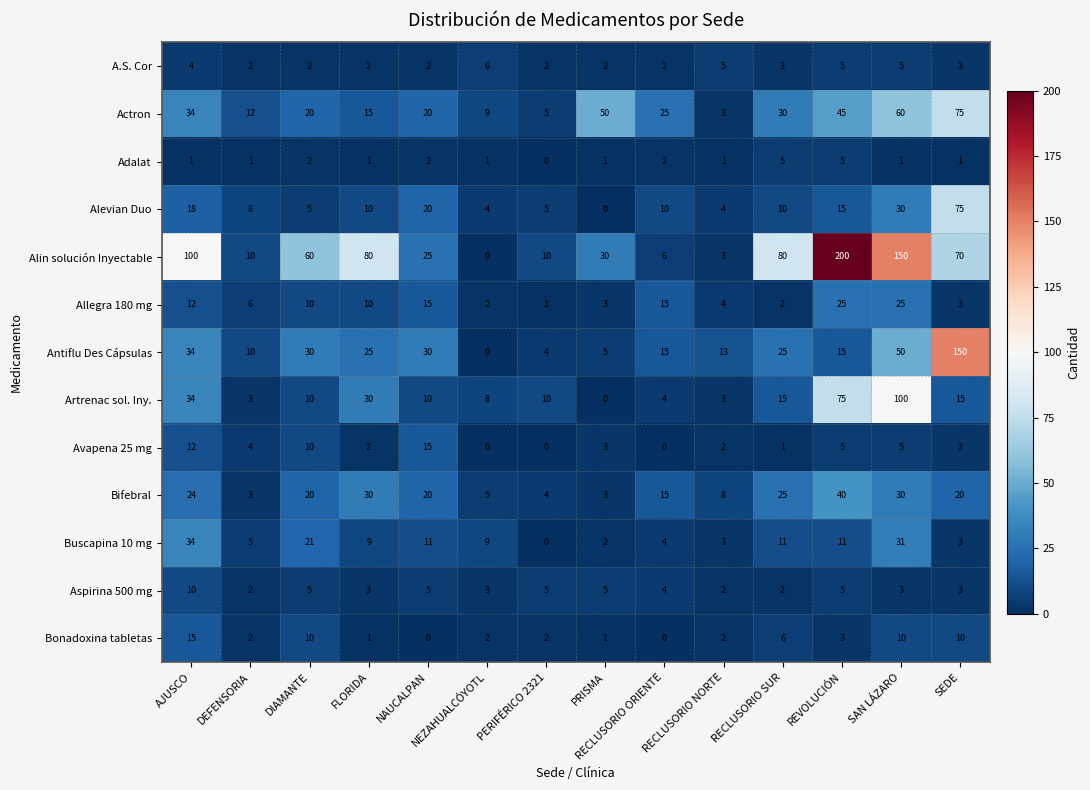

At which label does Bifebral first exceed 20?

AJUSCO